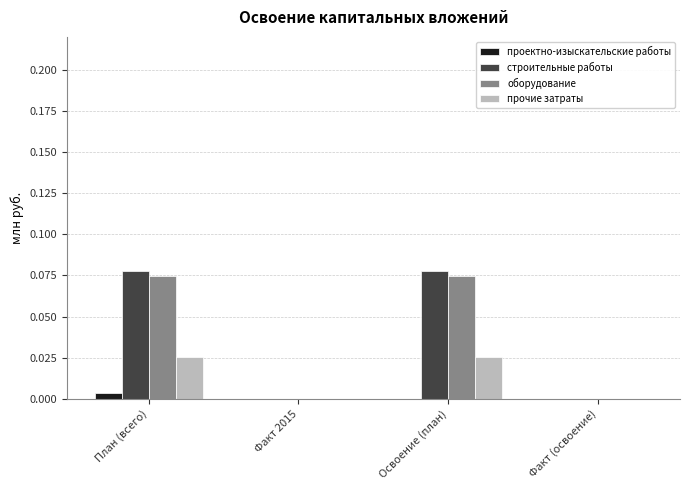

How many distinct data groups are displayed?

4